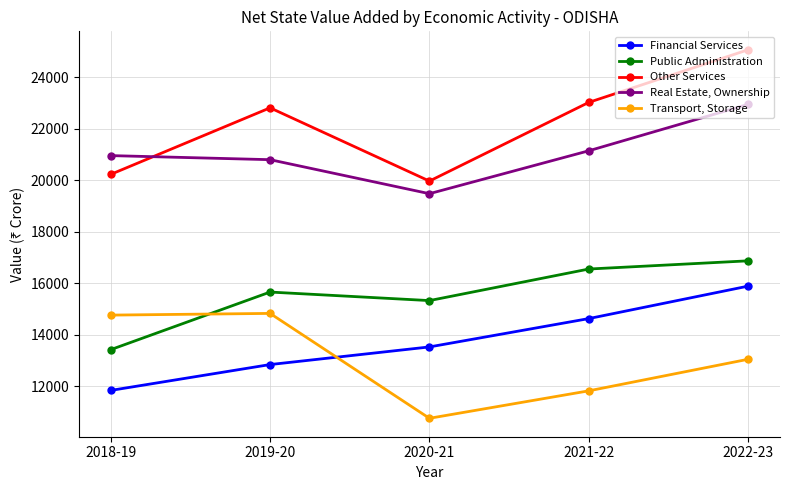

True or false: Transport, Storage and Real Estate, Ownership intersect in this chart.

False